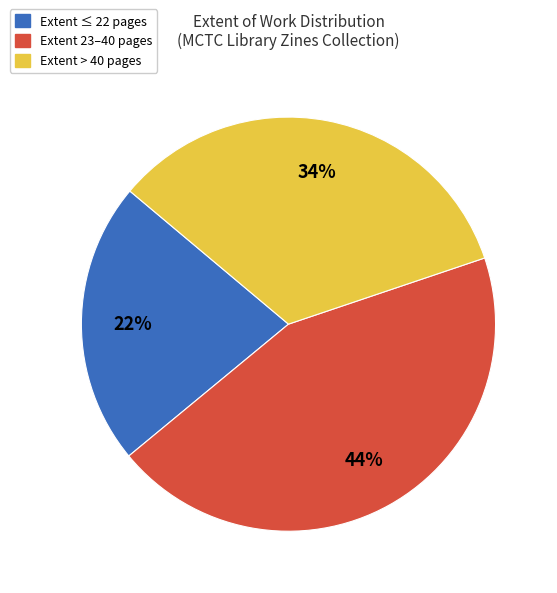

How many segments does this pie chart have?

3